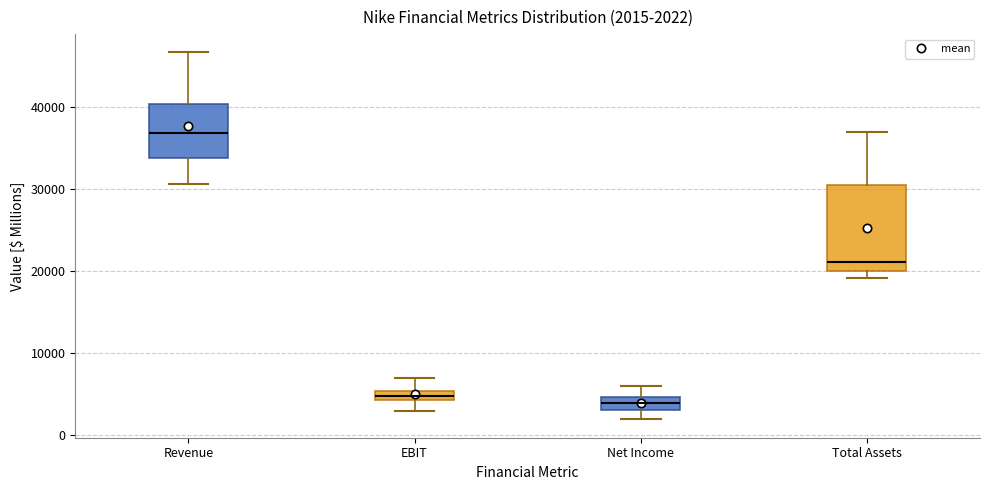

Comparing the boxes themselves (not the whiskers), which one is the tallest?

Total Assets